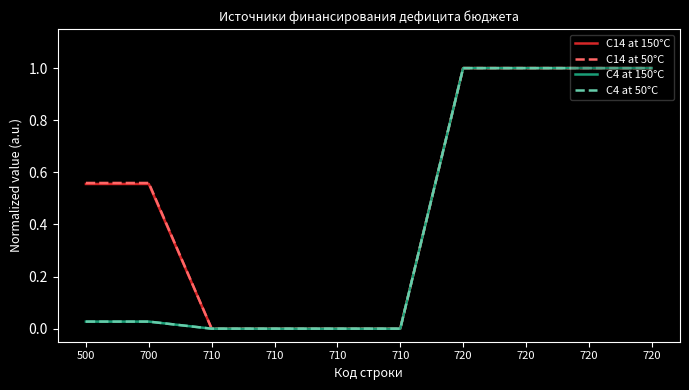

What is the greatest value displayed?

1.0